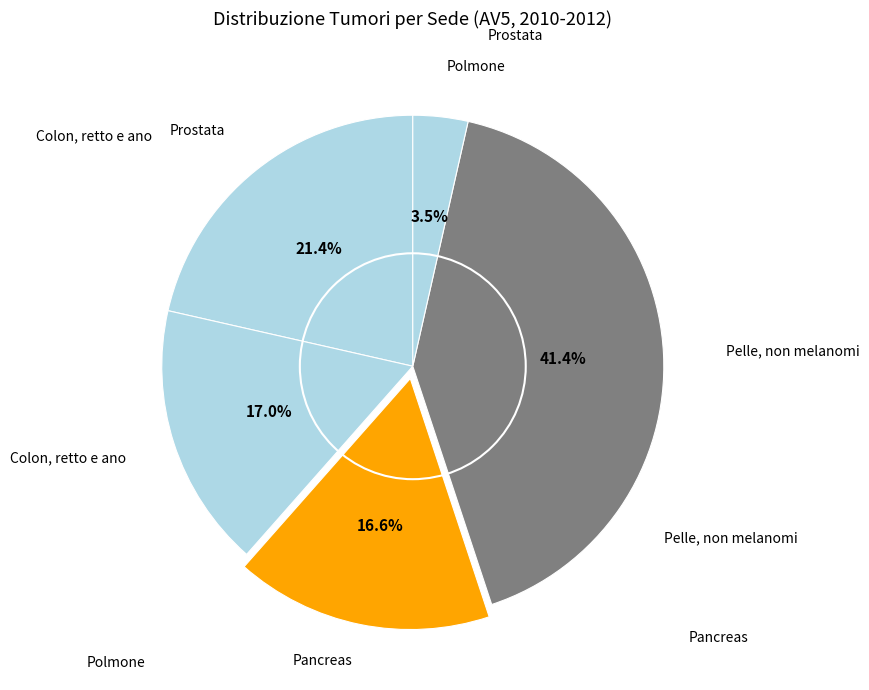

Rank the categories by value from lowest to highest.

Pancreas, Polmone, Colon, retto e ano, Prostata, Pelle, non melanomi